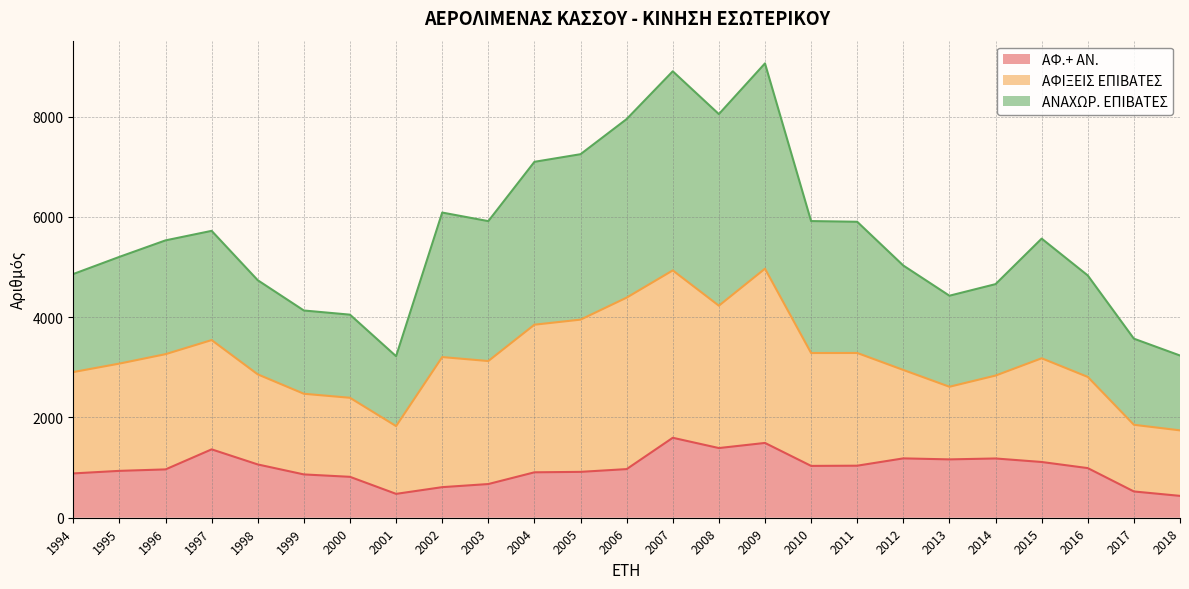

How many values in the ΑΦ.+ ΑΝ. series exceed 970?

12